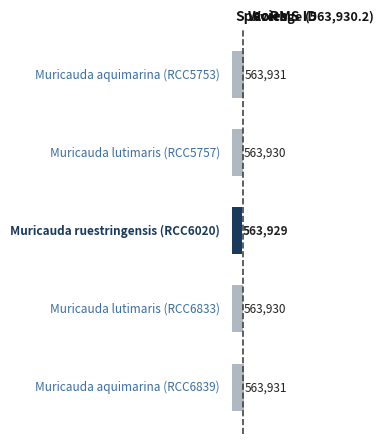

What is the label of the 5th bar from the right?

Muricauda aquimarina (RCC5753)